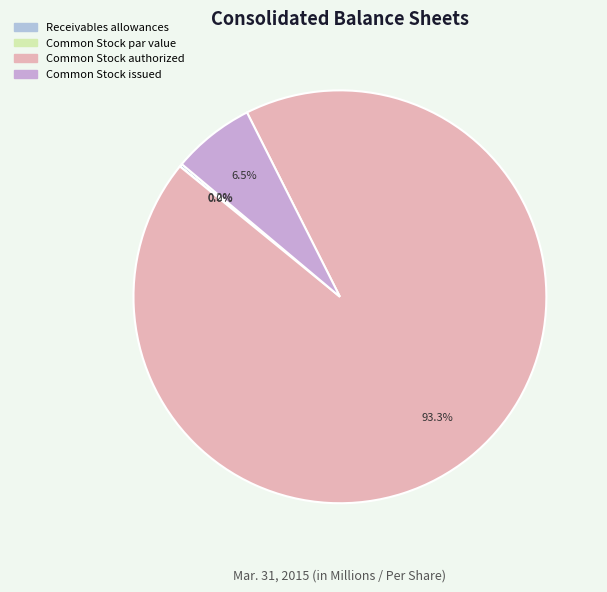

How many segments does this pie chart have?

4